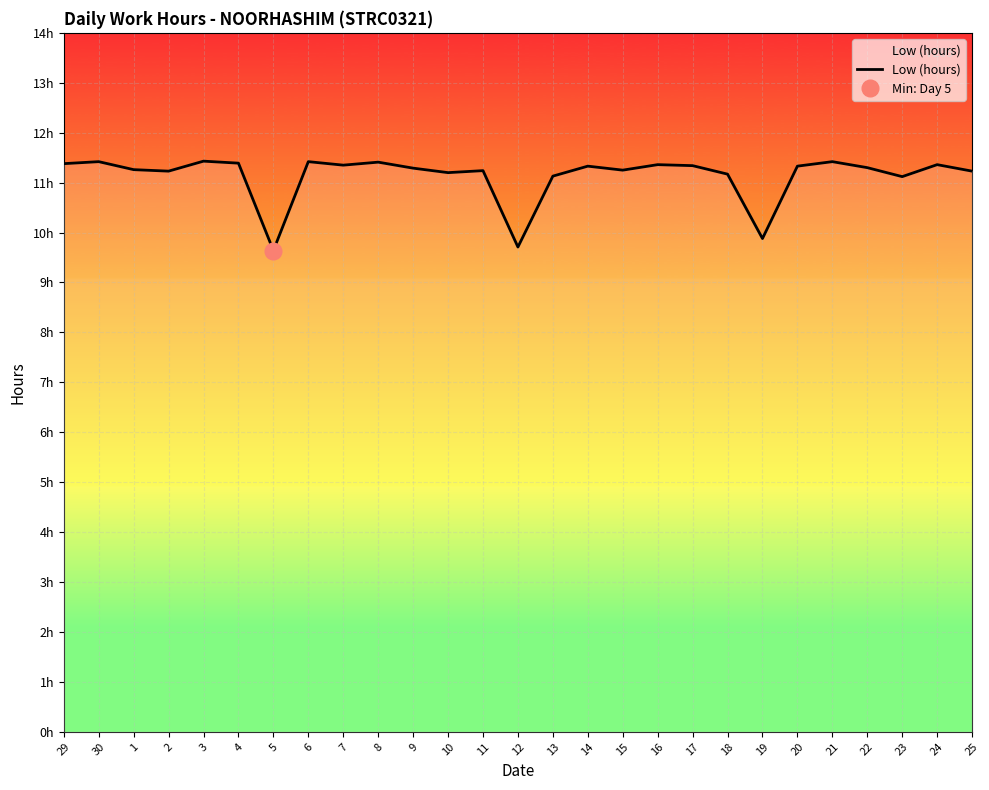

Where is the first local maximum?

30